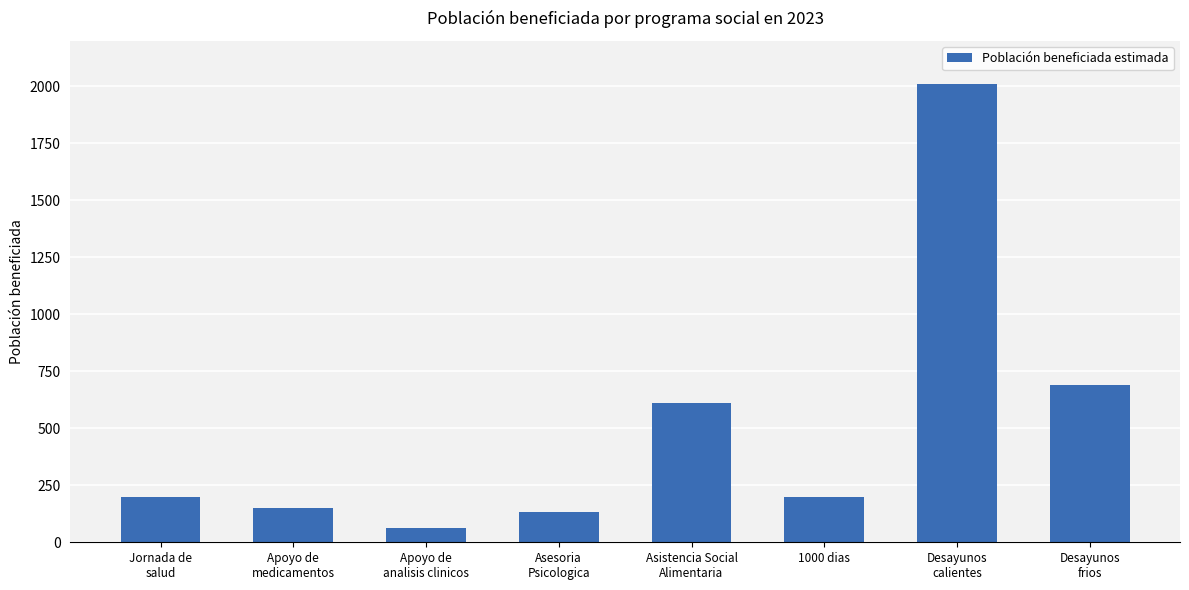

What is the label of the 3rd bar from the right?

1000 dias